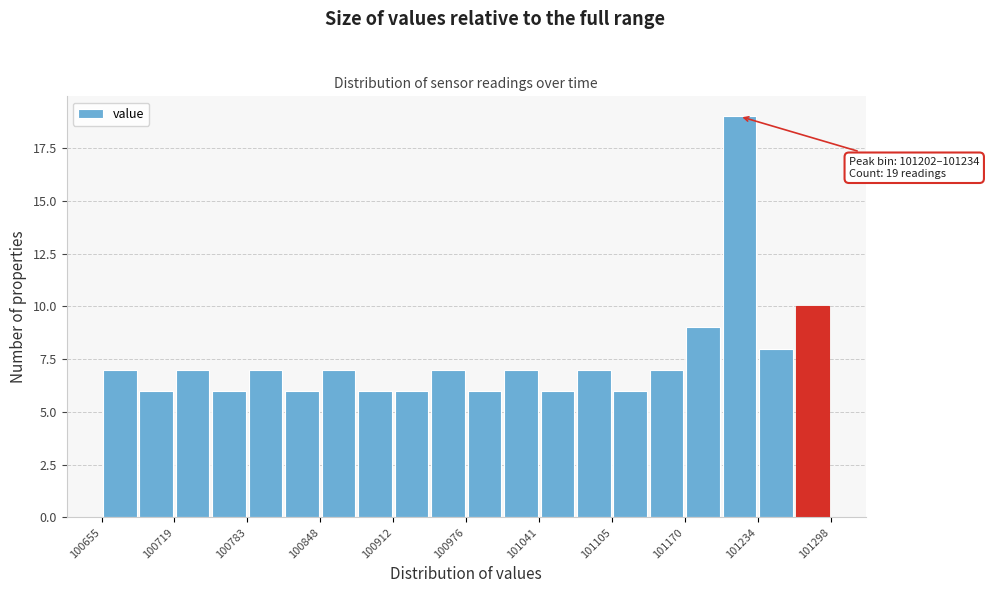

Read against the x-axis, roughly where is the centre of the tallest bar?

101220